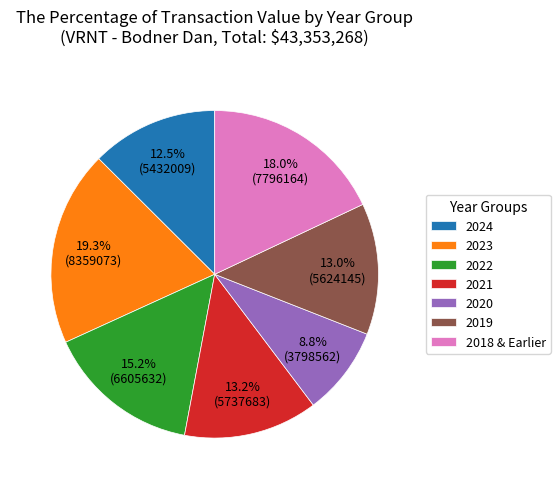

Combined, do 2021 and 2023 account for over 50%?

No